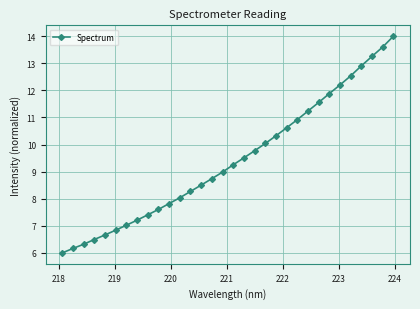

What is the difference between the maximum and minimum values?

8.0